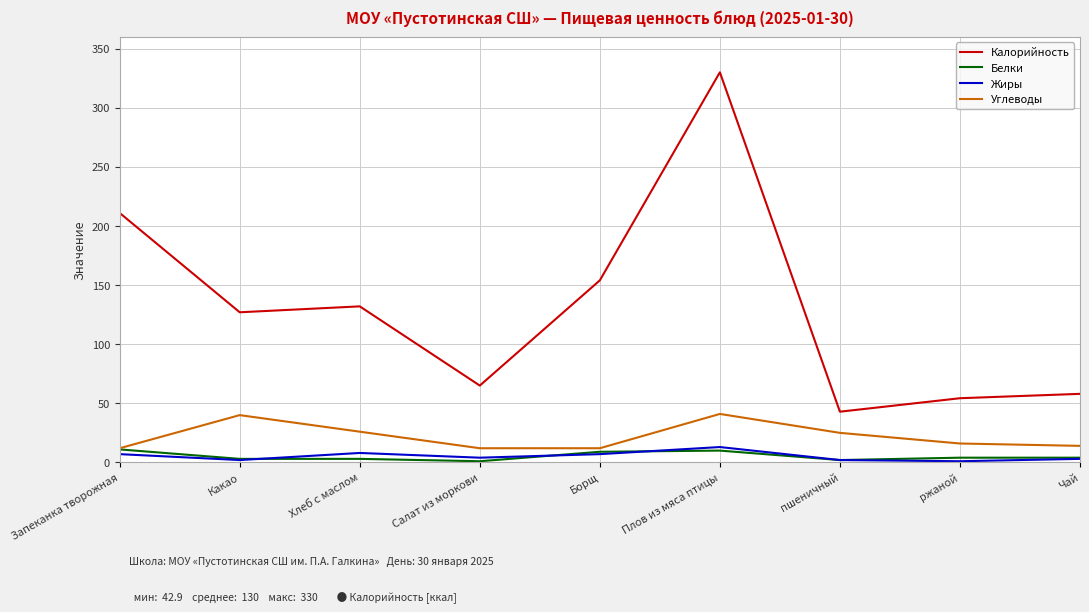

The value of Жиры at Плов из мяса птицы is 13.0. True or false?

True